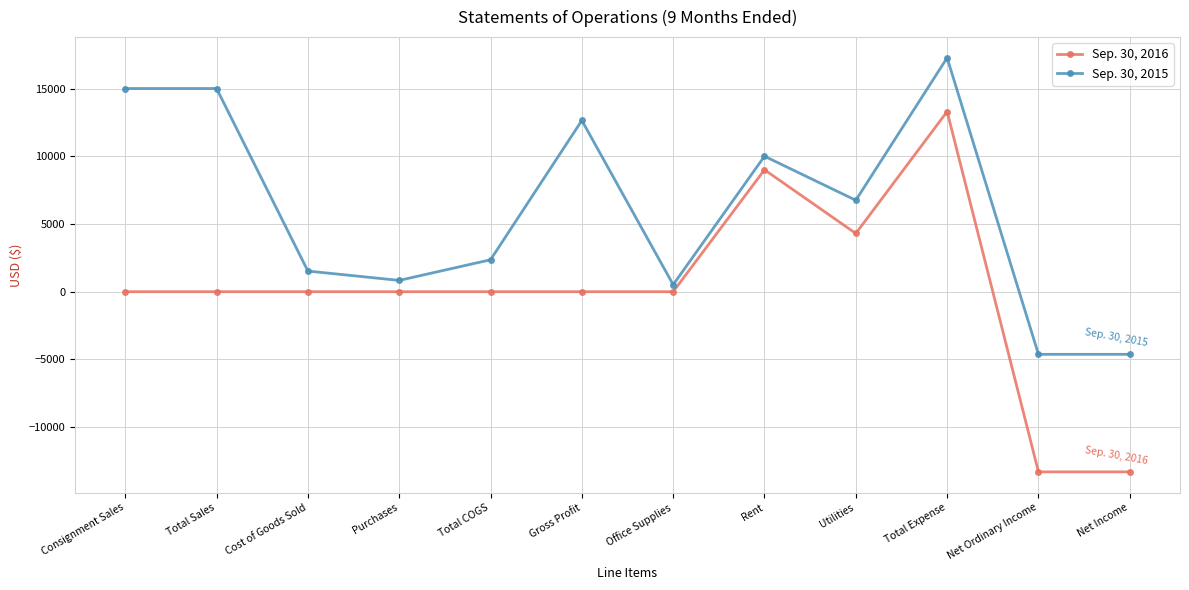

True or false: Sep. 30, 2015 has a value of -4624 at Net Ordinary Income.

True